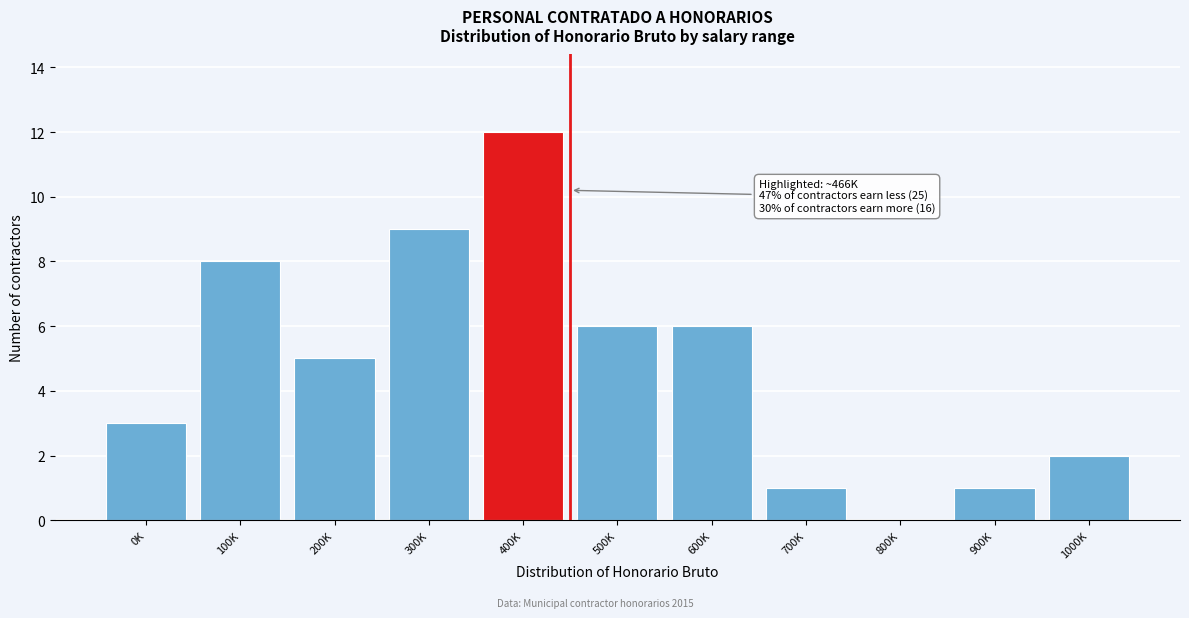

Reading right to left, extract all data points from this chart.

1000K=2	900K=1	800K=0	700K=1	600K=6	500K=6	400K=12	300K=9	200K=5	100K=8	0K=3